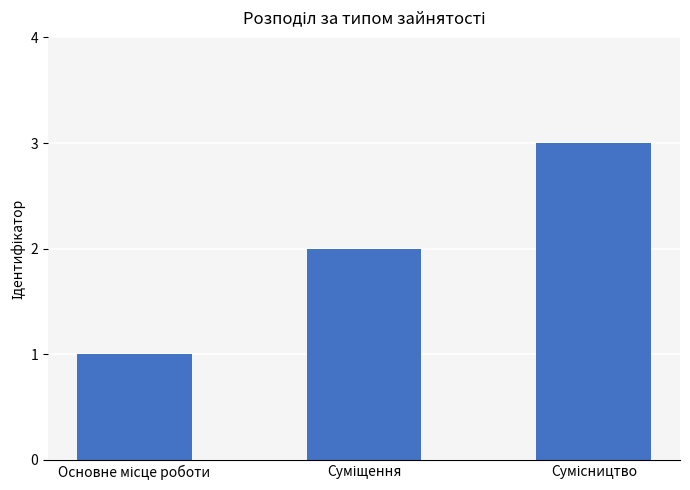

What is the sum of all values?

6